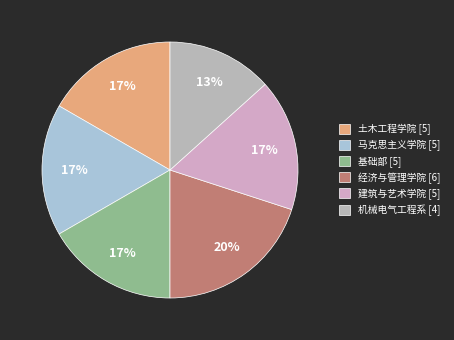

Is 土木工程学院 the majority of the pie?

No